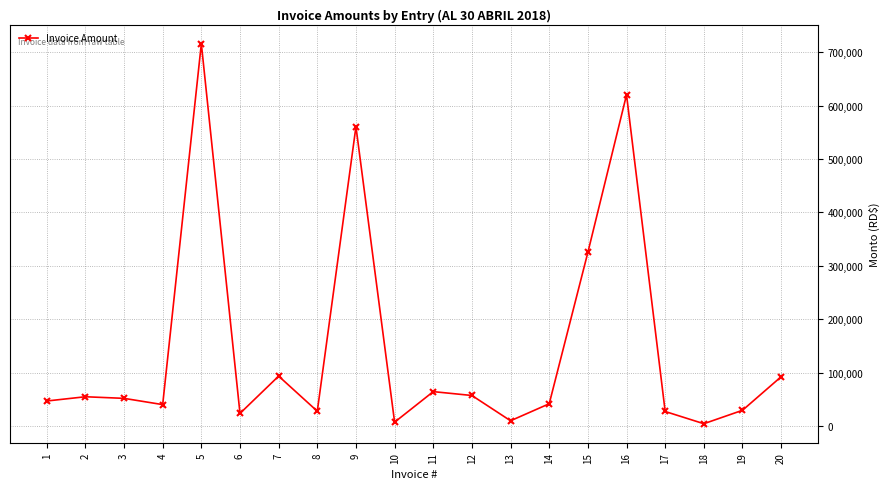

How many interior local peaks (higher than both neighbors) does the data have?

6